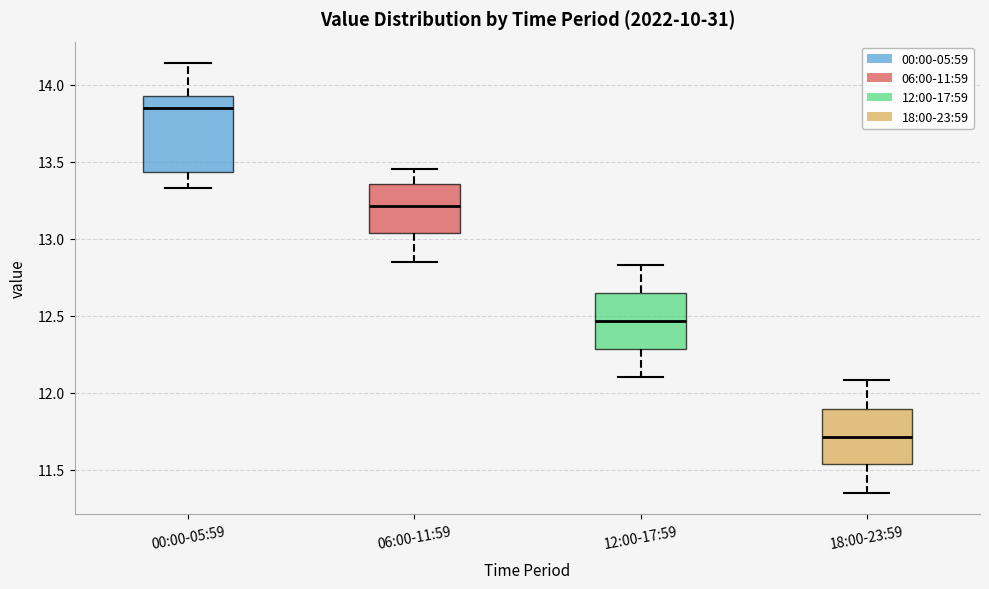

Reading left to right, read every box against the y-axis: the position of its median line, the range the box covers, and the ends of its whiskers. The values are not printed on the chart, so give them approximately, as read against the axis.

00:00-05:59: median 13.85, box 13.45 to 13.95, whiskers 13.35 to 14.15
06:00-11:59: median 13.20, box 13.05 to 13.35, whiskers 12.85 to 13.45
12:00-17:59: median 12.45, box 12.30 to 12.65, whiskers 12.10 to 12.85
18:00-23:59: median 11.70, box 11.55 to 11.90, whiskers 11.35 to 12.10